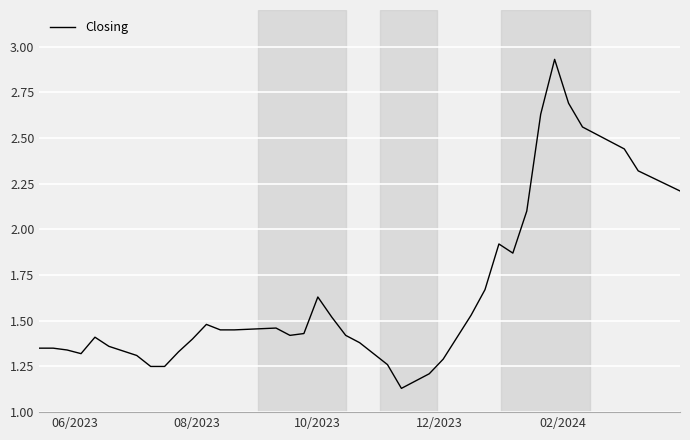

Does the chart display data point markers on the line(s)?

No